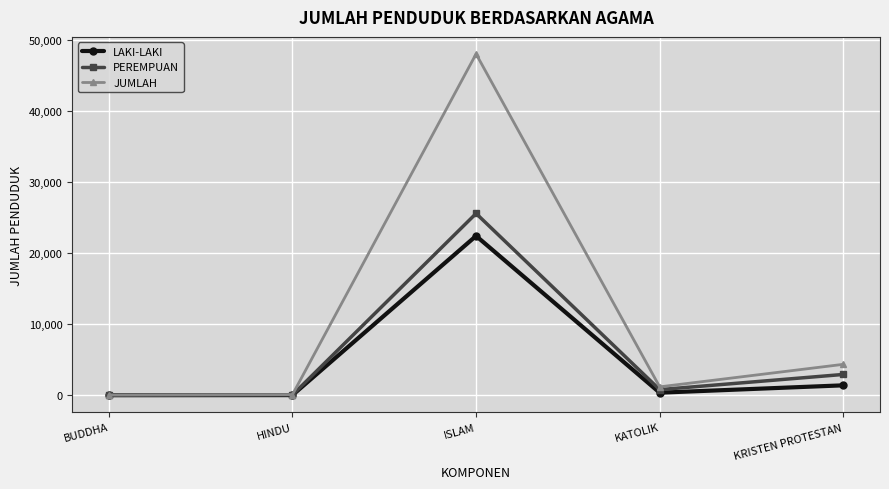

True or false: JUMLAH has more than 2 interior local peaks.

False